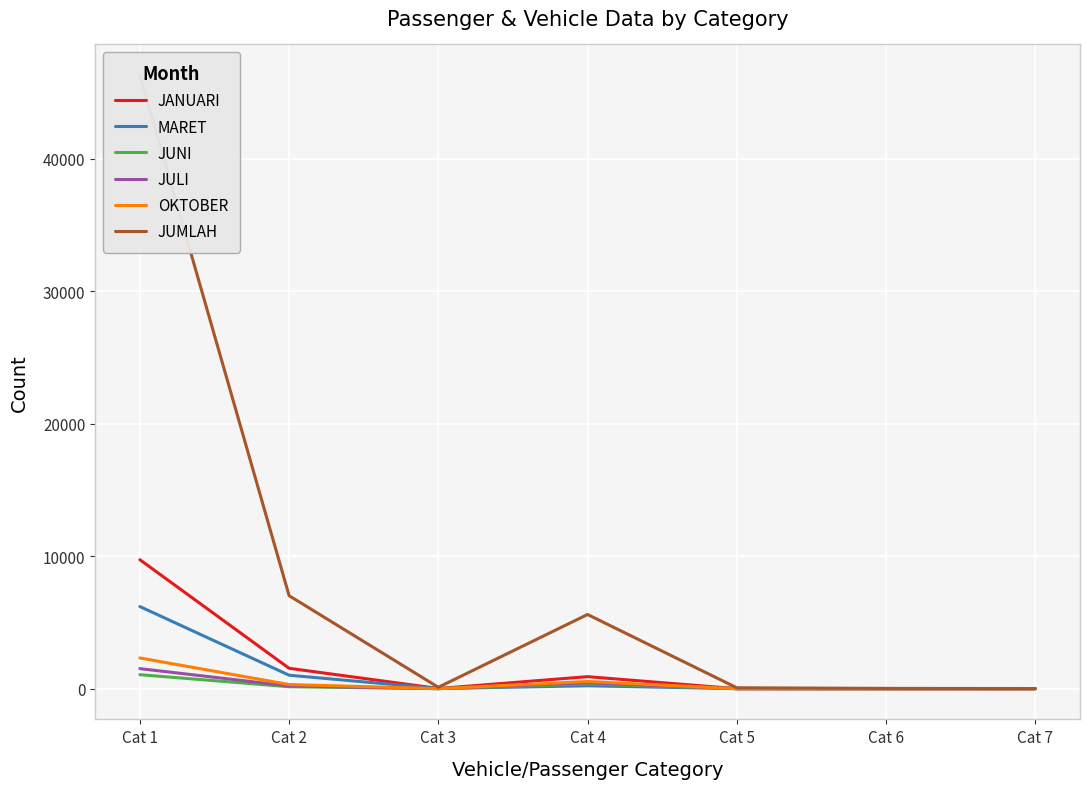

Where do OKTOBER and MARET first cross each other?

Cat 3 and Cat 4